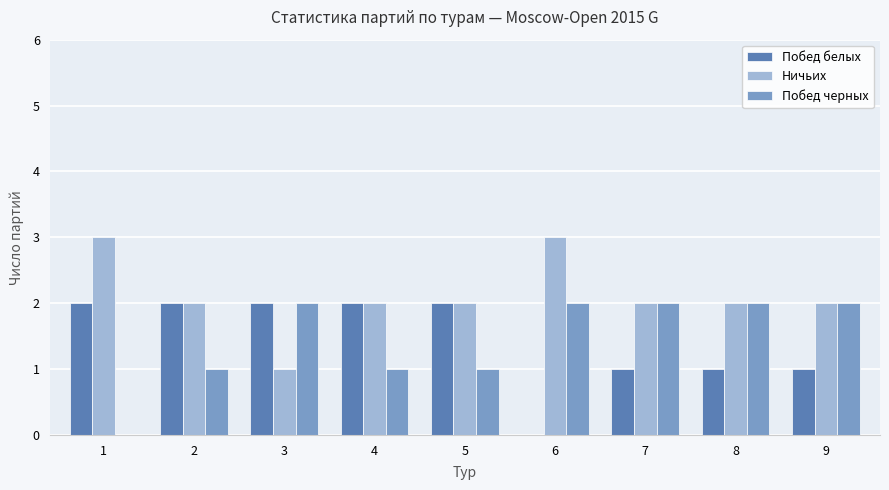

Count the number of data series in this chart.

3